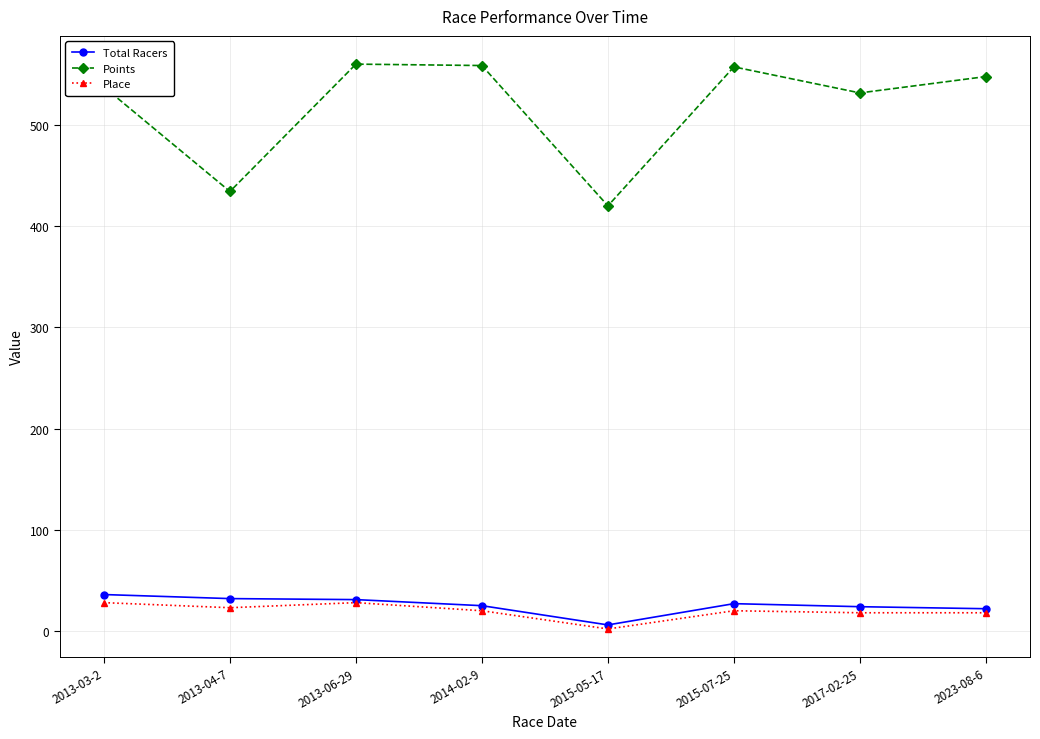

Which series has the largest total across all categories?

Points